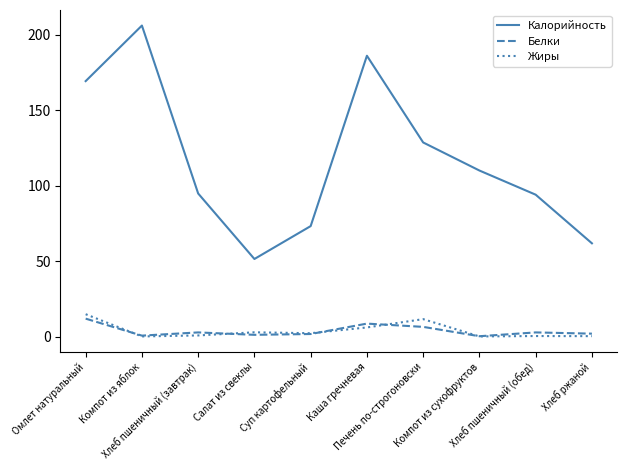

Where is the first local minimum for Калорийность?

Салат из свеклы